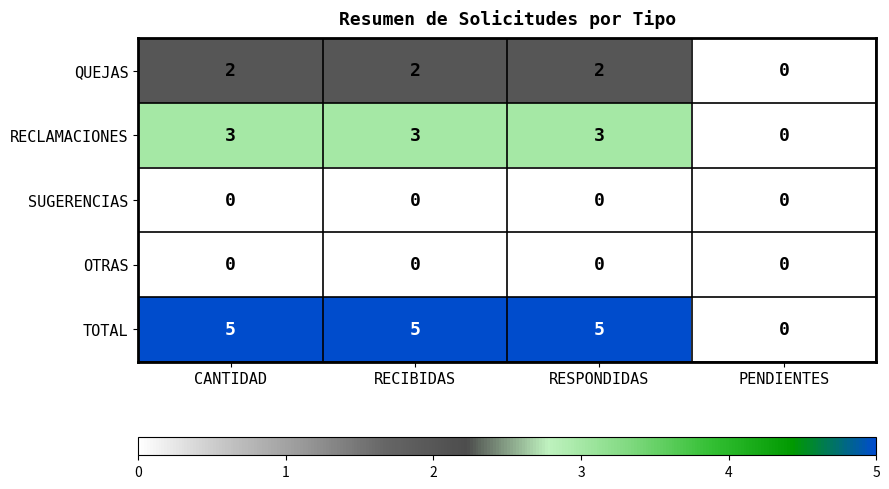

What is the sum of the RECLAMACIONES values at PENDIENTES and RECIBIDAS?

3